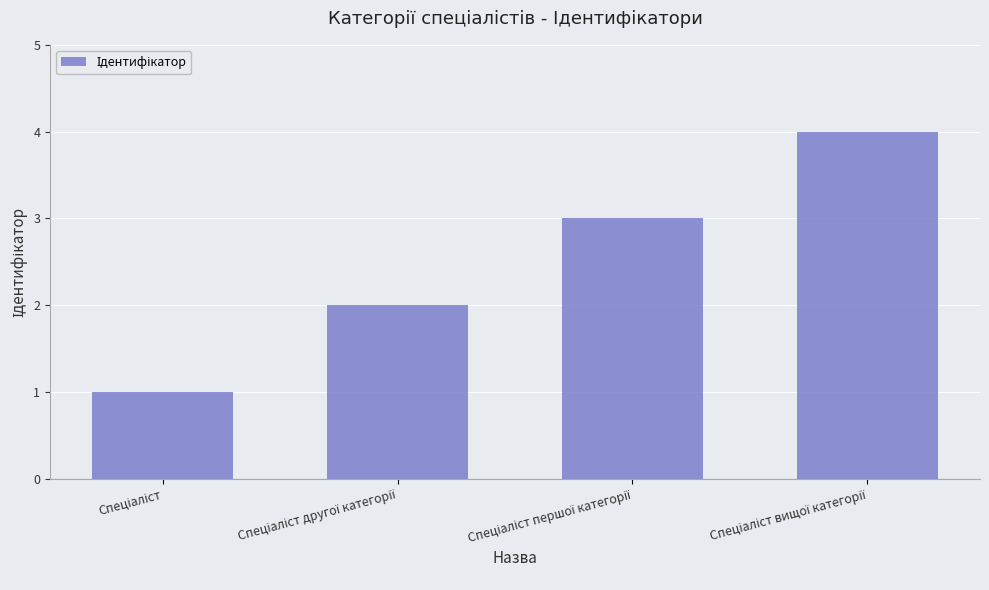

What is the sum of all values?

10